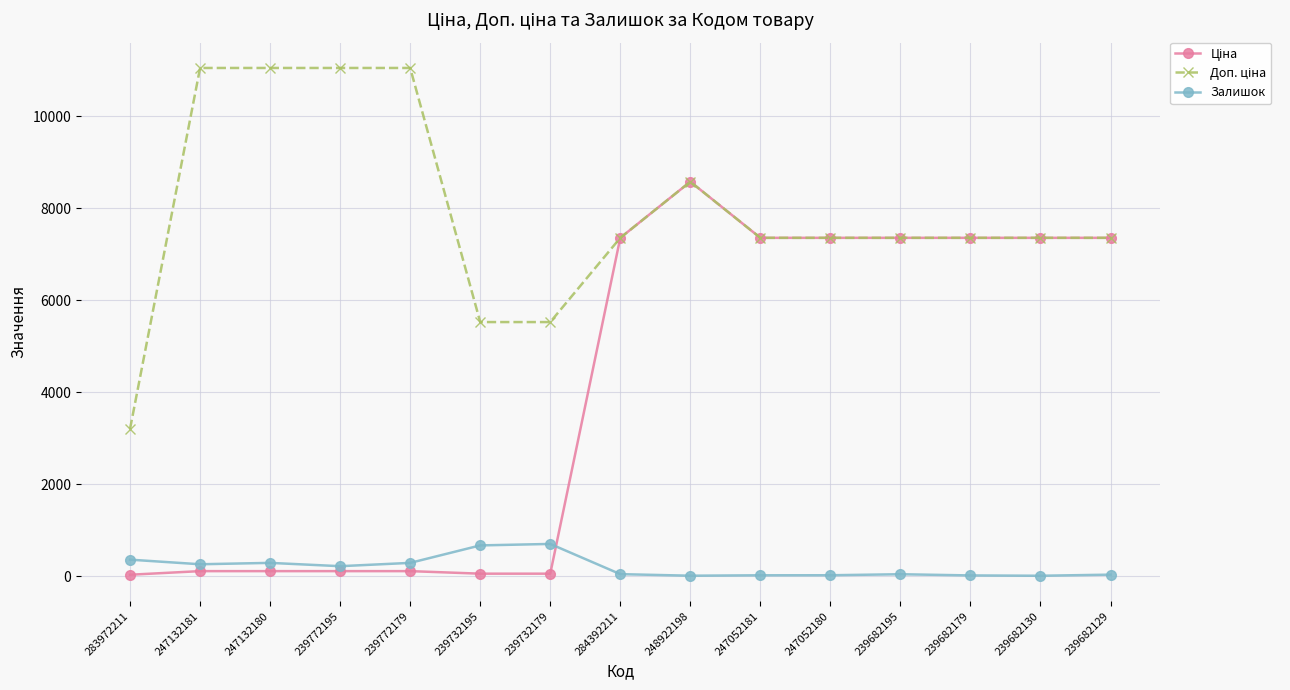

True or false: Залишок has more than 2 points higher than both neighbors.

True